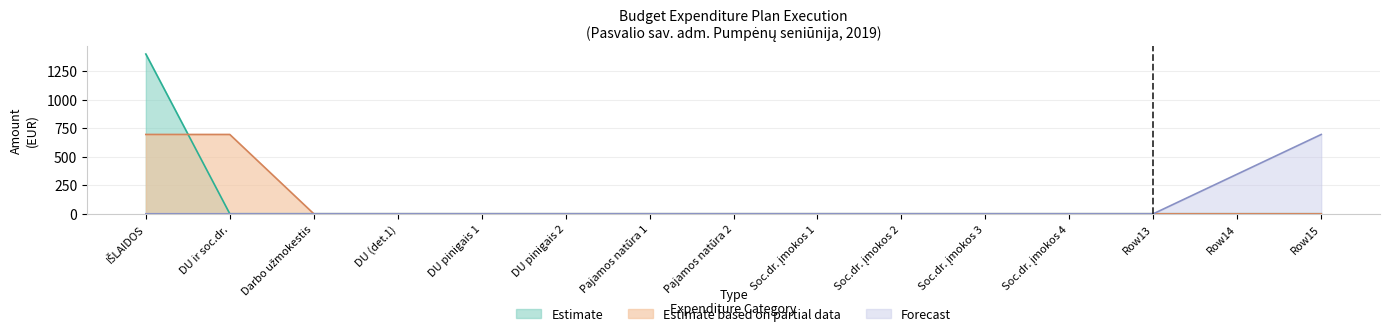

Does the chart display data point markers on the line(s)?

No